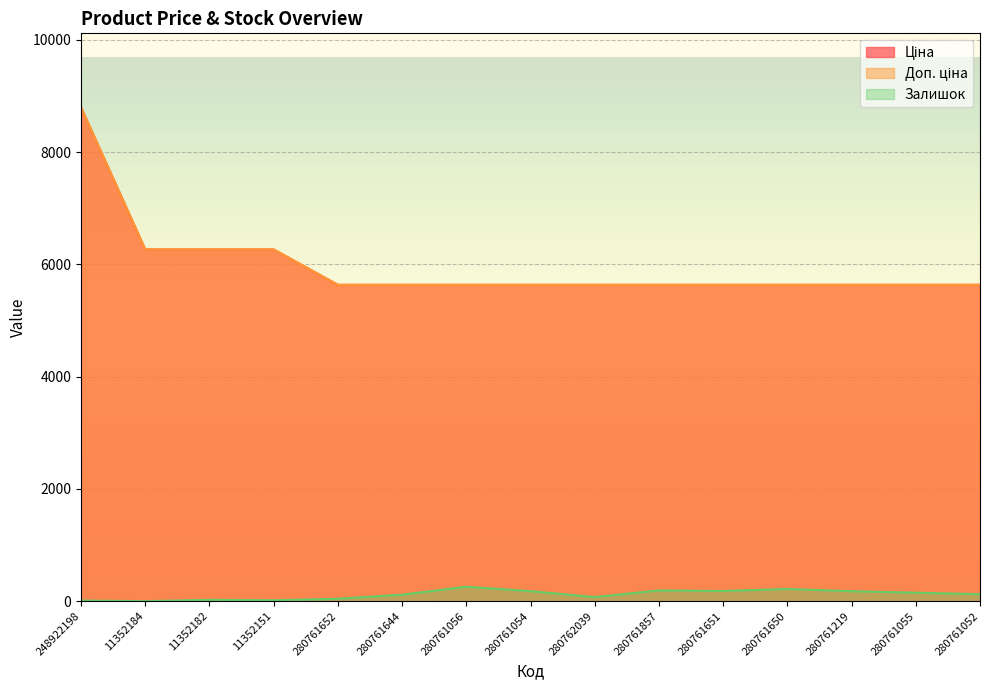

Is it true that Ціна equals 5636.0 at 280761054?

True